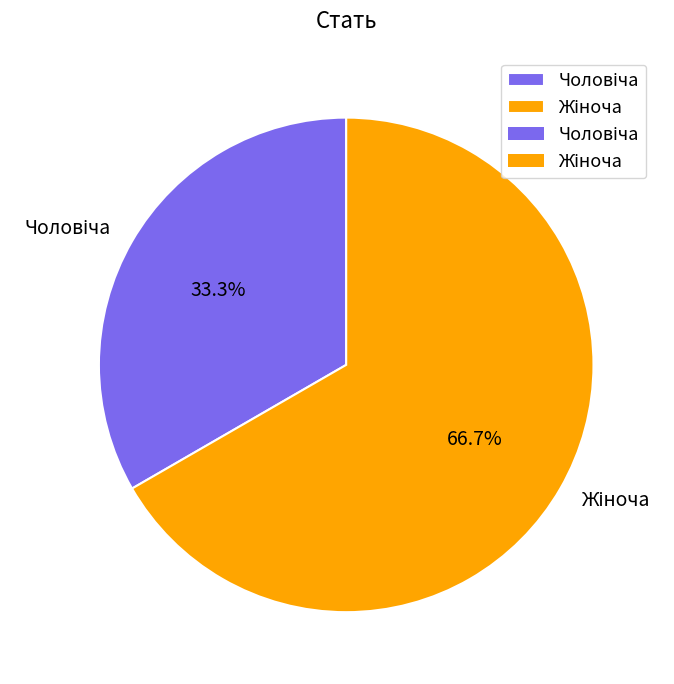

Is there any slice that represents more than half of the pie?

Yes